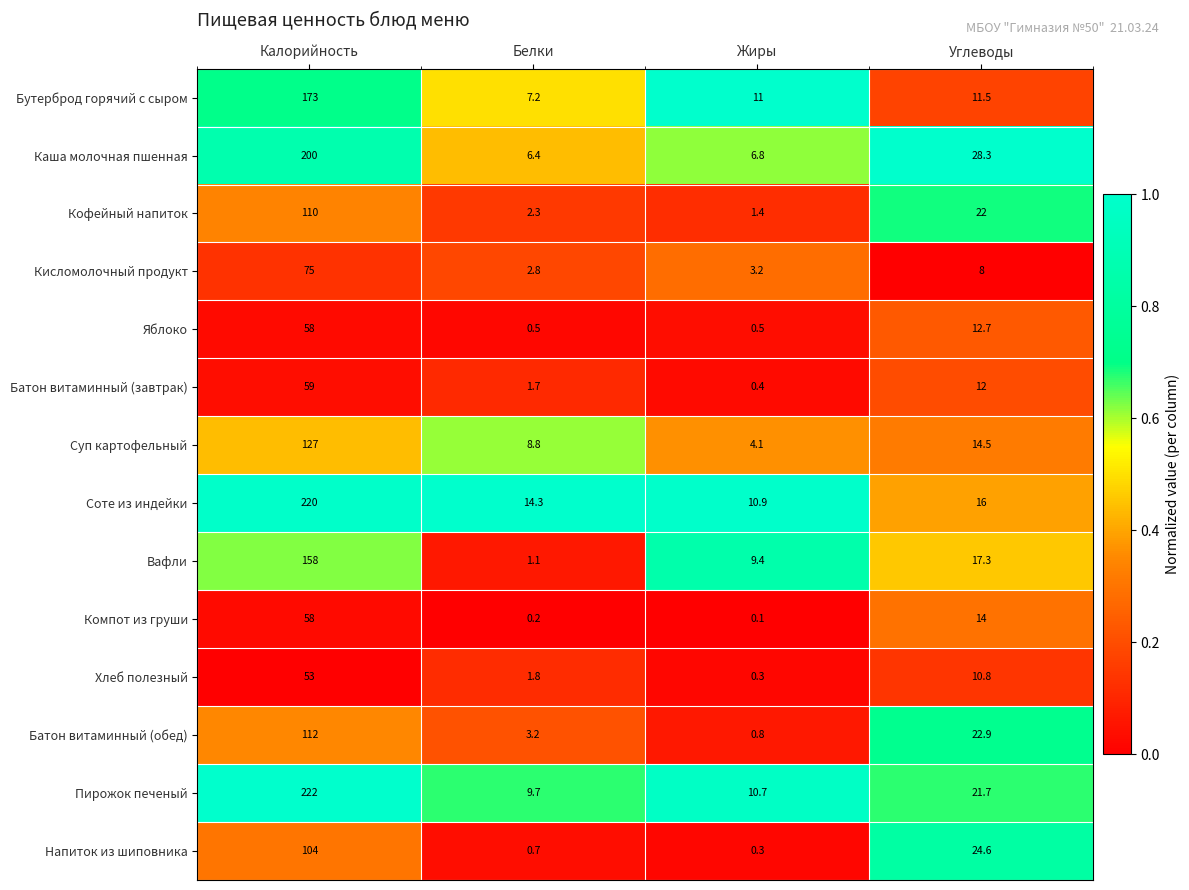

Where does the Кисломолочный продукт series first go above 8?

Калорийность